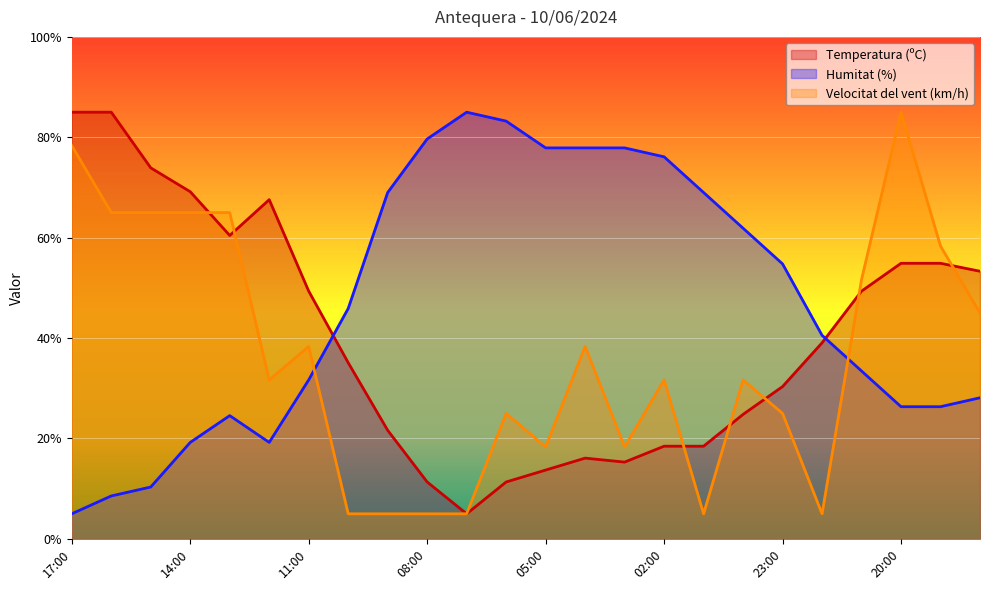

What position from the left is 07:00?

11